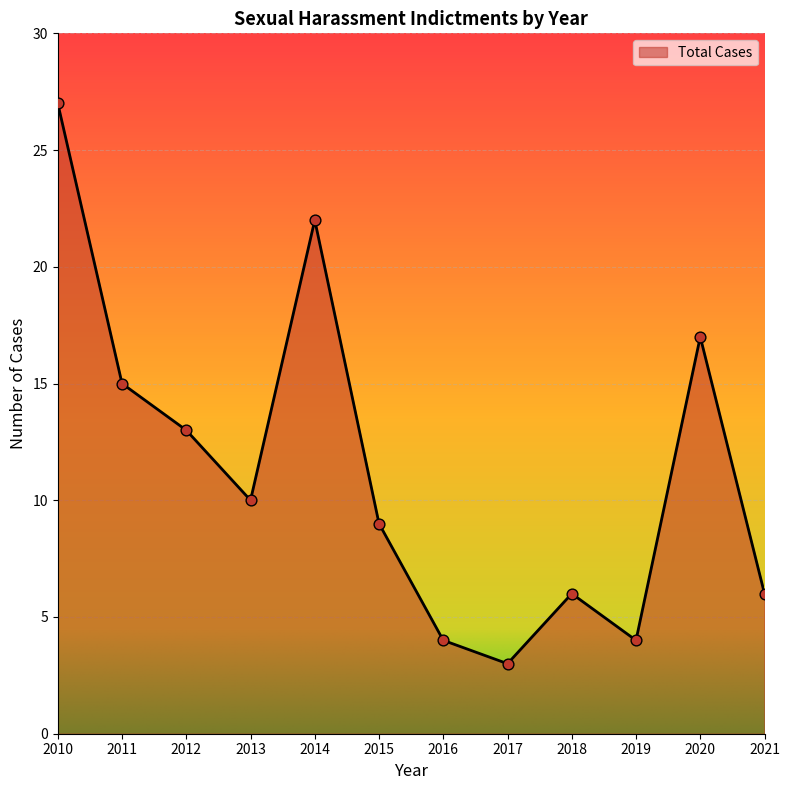

What is the ratio of the value at 2012 to the value at 2015?

1.4